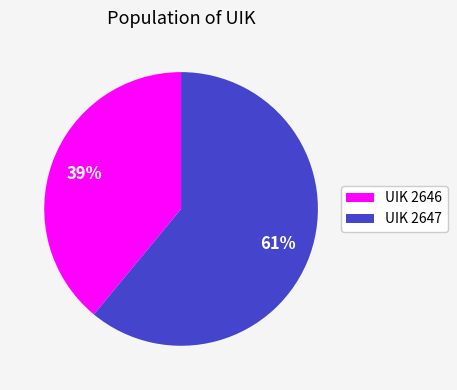

Count the number of slices in the pie.

2